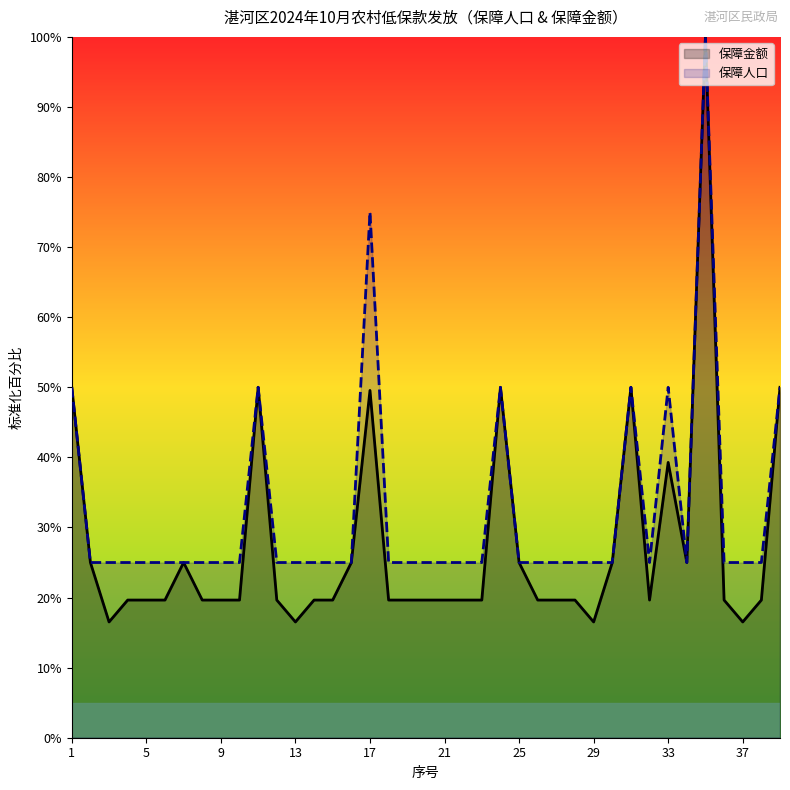

True or false: 保障人口 has a value of 114.0 at 17.

False